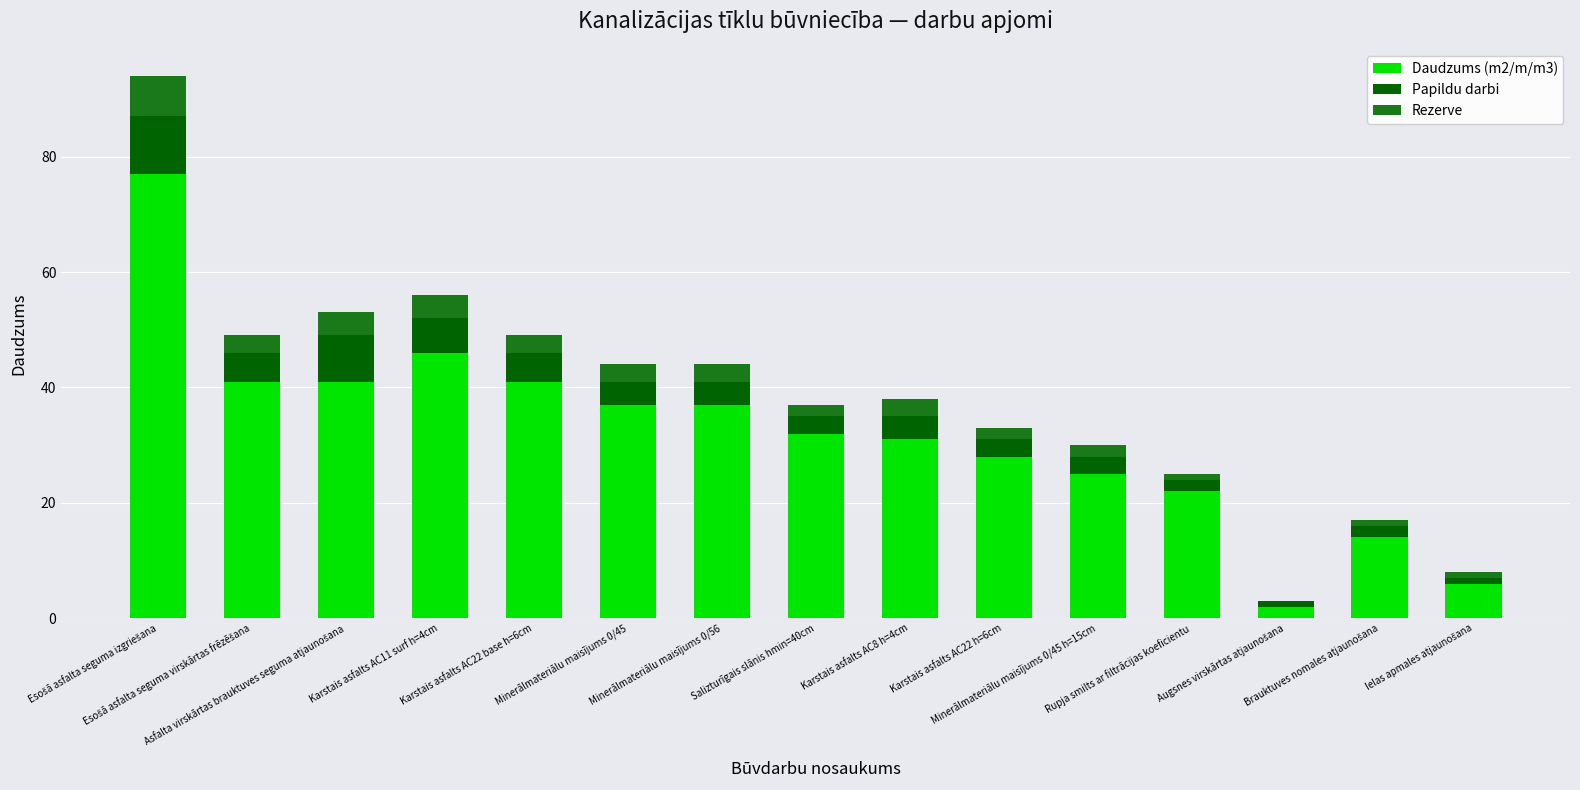

What position from the left is Minerālmateriālu maisījums 0/56?

7